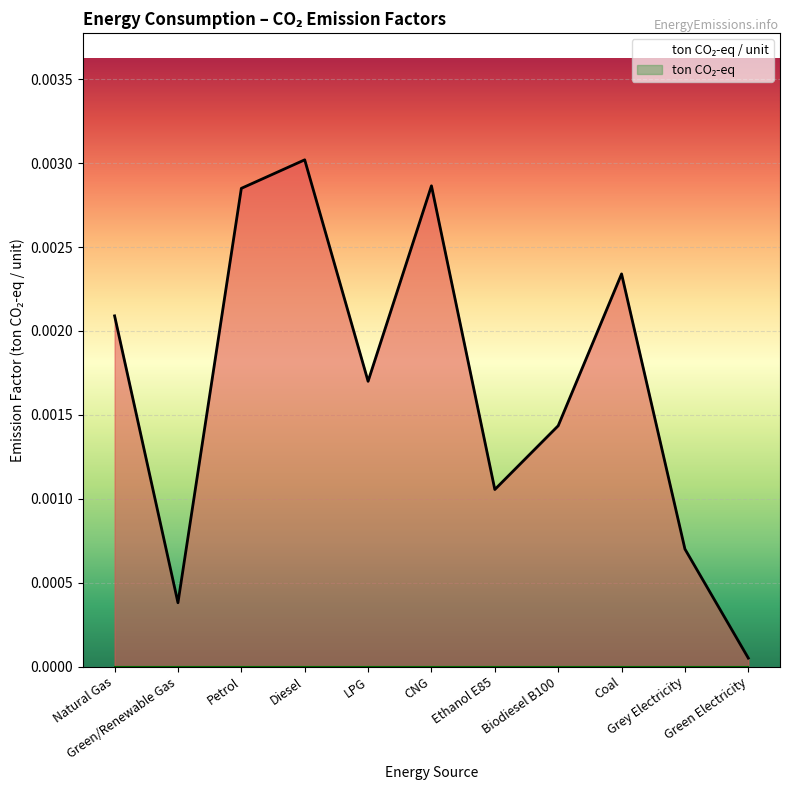

What position from the right is LPG?

7